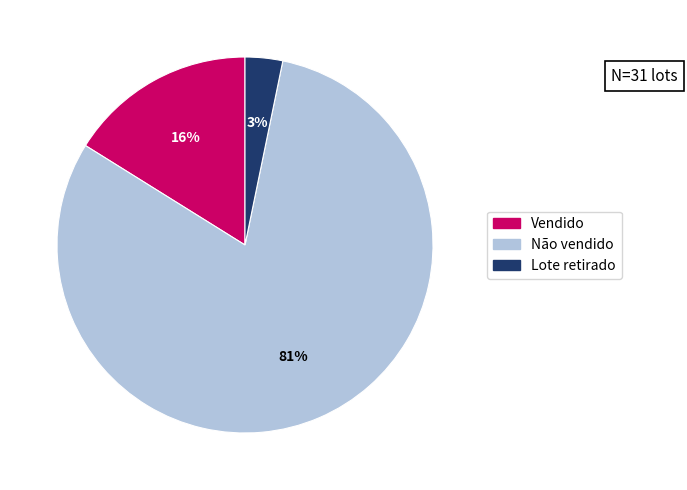

How many slices are in this pie chart?

3